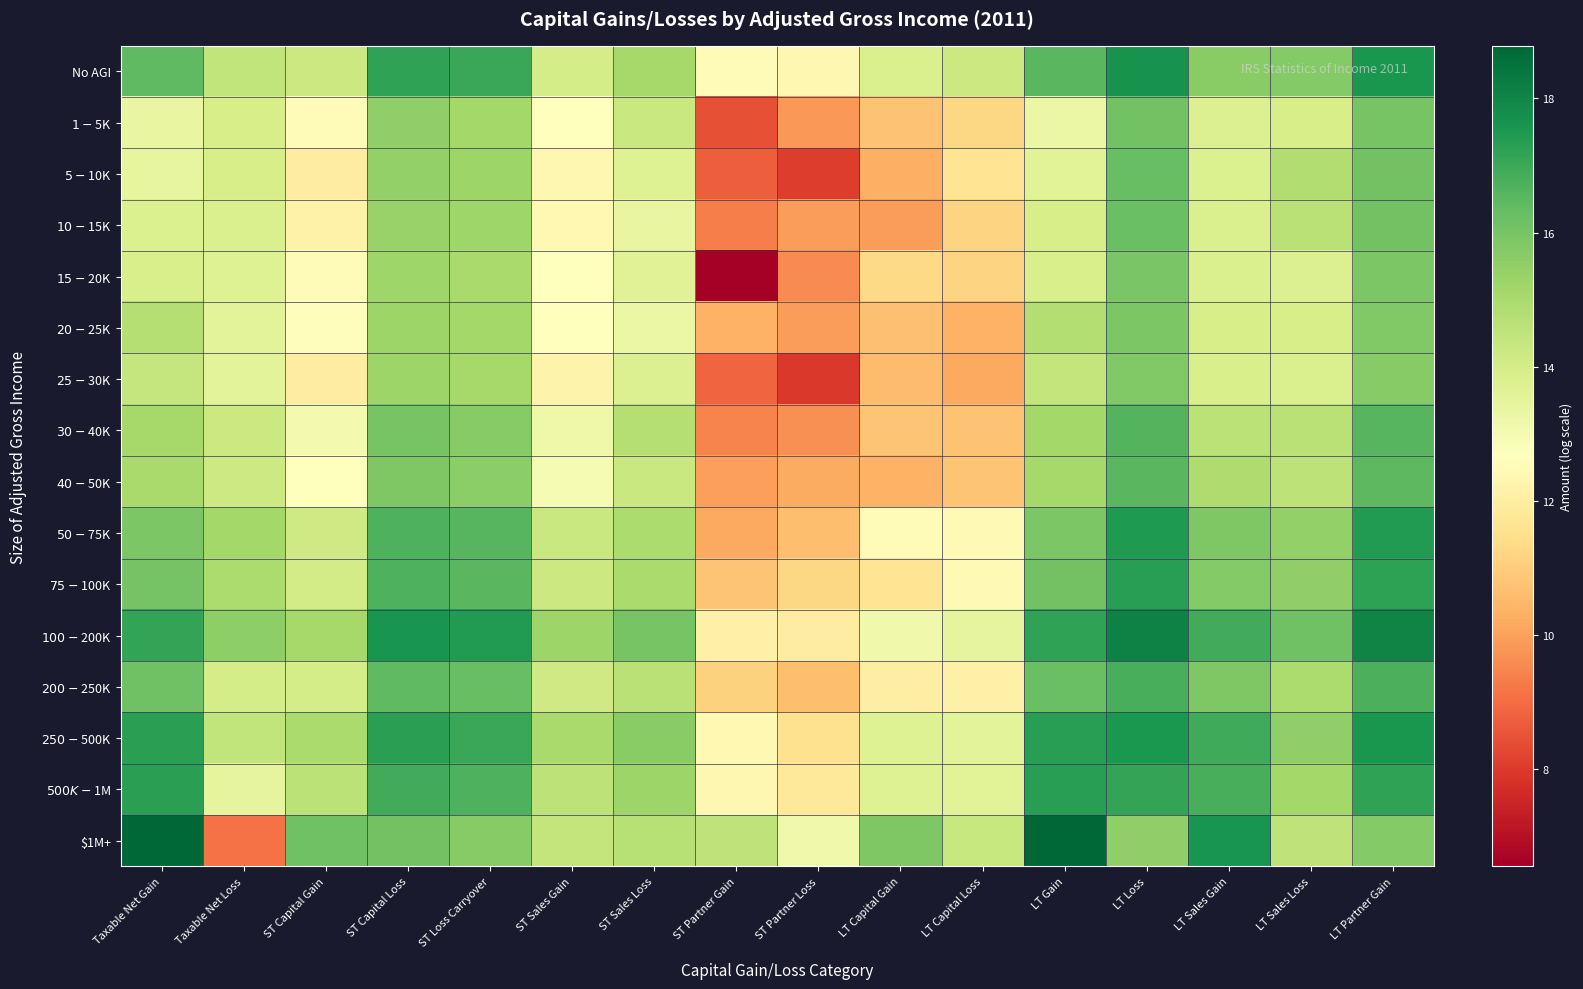

Reading right to left, extract all data points from this chart.

No AGI: LT Partner Gain=17.6	LT Sales Loss=15.7	LT Sales Gain=15.7	LT Loss=17.7	LT Gain=16.5	LT Capital Loss=14.2	LT Capital Gain=13.8	ST Partner Loss=12.4	ST Partner Gain=12.6	ST Sales Loss=15.1	ST Sales Gain=14.0	ST Loss Carryover=17.0	ST Capital Loss=17.2	ST Capital Gain=14.2	Taxable Net Loss=14.4	Taxable Net Gain=16.4
$1-$5K: LT Partner Gain=16.0	LT Sales Loss=13.9	LT Sales Gain=13.7	LT Loss=16.1	LT Gain=13.3	LT Capital Loss=11.3	LT Capital Gain=10.7	ST Partner Loss=9.8	ST Partner Gain=8.4	ST Sales Loss=14.3	ST Sales Gain=12.6	ST Loss Carryover=15.2	ST Capital Loss=15.5	ST Capital Gain=12.5	Taxable Net Loss=13.9	Taxable Net Gain=13.4
$5-$10K: LT Partner Gain=16.1	LT Sales Loss=14.9	LT Sales Gain=13.8	LT Loss=16.3	LT Gain=13.6	LT Capital Loss=11.7	LT Capital Gain=10.3	ST Partner Loss=8.1	ST Partner Gain=8.7	ST Sales Loss=13.7	ST Sales Gain=12.4	ST Loss Carryover=15.3	ST Capital Loss=15.5	ST Capital Gain=12.0	Taxable Net Loss=13.9	Taxable Net Gain=13.4
$10-$15K: LT Partner Gain=16.1	LT Sales Loss=14.6	LT Sales Gain=13.8	LT Loss=16.2	LT Gain=13.9	LT Capital Loss=11.2	LT Capital Gain=9.9	ST Partner Loss=9.9	ST Partner Gain=9.4	ST Sales Loss=13.4	ST Sales Gain=12.4	ST Loss Carryover=15.2	ST Capital Loss=15.4	ST Capital Gain=12.2	Taxable Net Loss=13.8	Taxable Net Gain=13.8
$15-$20K: LT Partner Gain=15.9	LT Sales Loss=13.8	LT Sales Gain=13.9	LT Loss=16.0	LT Gain=13.9	LT Capital Loss=11.1	LT Capital Gain=11.3	ST Partner Loss=9.6	ST Partner Gain=6.6	ST Sales Loss=13.6	ST Sales Gain=12.7	ST Loss Carryover=15.0	ST Capital Loss=15.2	ST Capital Gain=12.5	Taxable Net Loss=13.7	Taxable Net Gain=13.9
$20-$25K: LT Partner Gain=15.8	LT Sales Loss=13.9	LT Sales Gain=13.9	LT Loss=15.9	LT Gain=14.8	LT Capital Loss=10.3	LT Capital Gain=10.7	ST Partner Loss=9.9	ST Partner Gain=10.3	ST Sales Loss=13.3	ST Sales Gain=12.7	ST Loss Carryover=15.1	ST Capital Loss=15.3	ST Capital Gain=12.6	Taxable Net Loss=13.5	Taxable Net Gain=14.8
$25-$30K: LT Partner Gain=15.7	LT Sales Loss=13.8	LT Sales Gain=13.9	LT Loss=15.8	LT Gain=14.4	LT Capital Loss=10.2	LT Capital Gain=10.6	ST Partner Loss=8.0	ST Partner Gain=8.9	ST Sales Loss=13.8	ST Sales Gain=12.2	ST Loss Carryover=15.1	ST Capital Loss=15.3	ST Capital Gain=12.0	Taxable Net Loss=13.6	Taxable Net Gain=14.4
$30-$40K: LT Partner Gain=16.6	LT Sales Loss=14.6	LT Sales Gain=14.6	LT Loss=16.6	LT Gain=15.1	LT Capital Loss=10.7	LT Capital Gain=10.8	ST Partner Loss=9.7	ST Partner Gain=9.5	ST Sales Loss=14.8	ST Sales Gain=13.2	ST Loss Carryover=15.7	ST Capital Loss=16.0	ST Capital Gain=13.0	Taxable Net Loss=14.2	Taxable Net Gain=15.1
$40-$50K: LT Partner Gain=16.5	LT Sales Loss=14.5	LT Sales Gain=14.9	LT Loss=16.5	LT Gain=15.1	LT Capital Loss=10.8	LT Capital Gain=10.4	ST Partner Loss=10.2	ST Partner Gain=9.9	ST Sales Loss=14.3	ST Sales Gain=13.0	ST Loss Carryover=15.6	ST Capital Loss=15.8	ST Capital Gain=12.7	Taxable Net Loss=14.2	Taxable Net Gain=15.0
$50-$75K: LT Partner Gain=17.4	LT Sales Loss=15.5	LT Sales Gain=15.8	LT Loss=17.5	LT Gain=15.9	LT Capital Loss=12.5	LT Capital Gain=12.6	ST Partner Loss=10.6	ST Partner Gain=10.2	ST Sales Loss=14.9	ST Sales Gain=14.3	ST Loss Carryover=16.6	ST Capital Loss=16.7	ST Capital Gain=14.1	Taxable Net Loss=15.1	Taxable Net Gain=15.9
$75-$100K: LT Partner Gain=17.2	LT Sales Loss=15.5	LT Sales Gain=15.8	LT Loss=17.3	LT Gain=16.1	LT Capital Loss=12.4	LT Capital Gain=11.6	ST Partner Loss=11.3	ST Partner Gain=10.8	ST Sales Loss=15.0	ST Sales Gain=14.2	ST Loss Carryover=16.5	ST Capital Loss=16.7	ST Capital Gain=14.0	Taxable Net Loss=15.0	Taxable Net Gain=16.0
$100-$200K: LT Partner Gain=18.1	LT Sales Loss=16.1	LT Sales Gain=16.9	LT Loss=18.1	LT Gain=17.2	LT Capital Loss=13.4	LT Capital Gain=13.1	ST Partner Loss=12.0	ST Partner Gain=12.1	ST Sales Loss=16.0	ST Sales Gain=15.3	ST Loss Carryover=17.4	ST Capital Loss=17.6	ST Capital Gain=15.1	Taxable Net Loss=15.6	Taxable Net Gain=17.2
$200-$250K: LT Partner Gain=16.8	LT Sales Loss=14.9	LT Sales Gain=15.8	LT Loss=16.8	LT Gain=16.2	LT Capital Loss=12.1	LT Capital Gain=12.0	ST Partner Loss=10.7	ST Partner Gain=11.1	ST Sales Loss=14.7	ST Sales Gain=14.1	ST Loss Carryover=16.3	ST Capital Loss=16.4	ST Capital Gain=14.0	Taxable Net Loss=14.0	Taxable Net Gain=16.2
$250-$500K: LT Partner Gain=17.5	LT Sales Loss=15.5	LT Sales Gain=16.9	LT Loss=17.5	LT Gain=17.3	LT Capital Loss=13.6	LT Capital Gain=13.7	ST Partner Loss=11.6	ST Partner Gain=12.4	ST Sales Loss=15.6	ST Sales Gain=15.0	ST Loss Carryover=17.1	ST Capital Loss=17.3	ST Capital Gain=15.0	Taxable Net Loss=14.5	Taxable Net Gain=17.3
$500K-$1M: LT Partner Gain=17.2	LT Sales Loss=15.2	LT Sales Gain=16.8	LT Loss=17.1	LT Gain=17.3	LT Capital Loss=13.6	LT Capital Gain=13.7	ST Partner Loss=11.8	ST Partner Gain=12.4	ST Sales Loss=15.3	ST Sales Gain=14.5	ST Loss Carryover=16.7	ST Capital Loss=16.9	ST Capital Gain=14.6	Taxable Net Loss=13.5	Taxable Net Gain=17.3
$1M+: LT Partner Gain=15.8	LT Sales Loss=14.5	LT Sales Gain=17.6	LT Loss=15.5	LT Gain=18.7	LT Capital Loss=14.3	LT Capital Gain=15.9	ST Partner Loss=13.1	ST Partner Gain=14.5	ST Sales Loss=14.7	ST Sales Gain=14.4	ST Loss Carryover=15.7	ST Capital Loss=16.1	ST Capital Gain=16.1	Taxable Net Loss=9.1	Taxable Net Gain=18.8